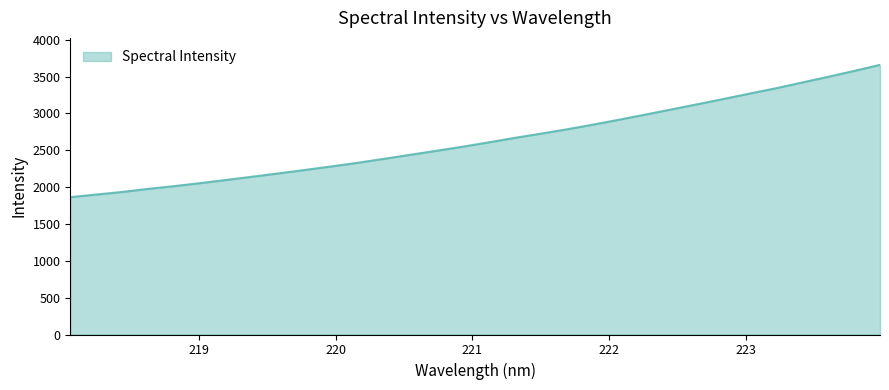

What is the difference between the maximum and minimum values?

1795.8